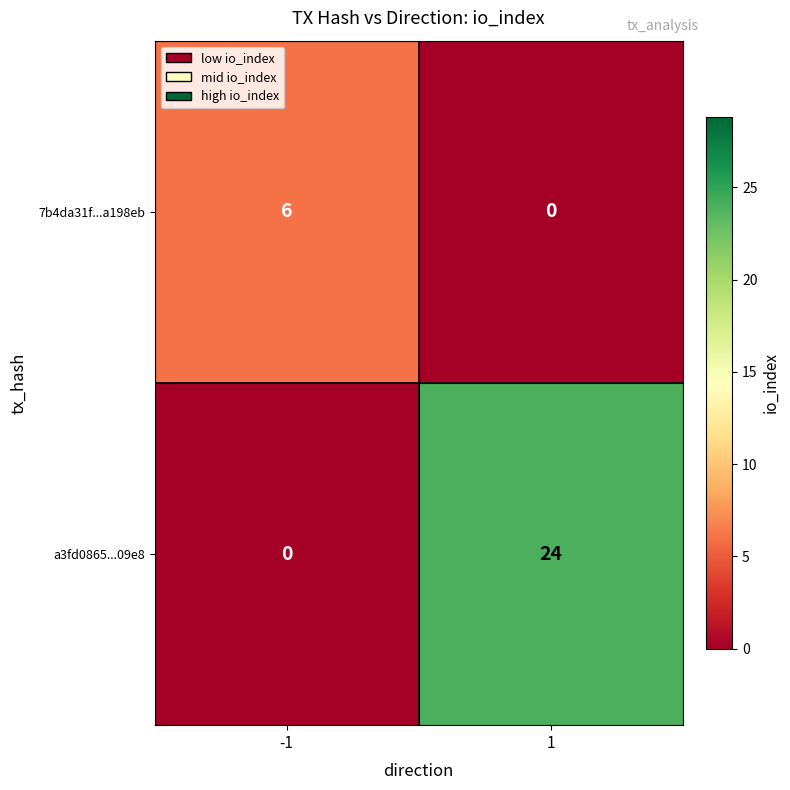

How many values in the 7b4da31f...a198eb series are below 6?

1